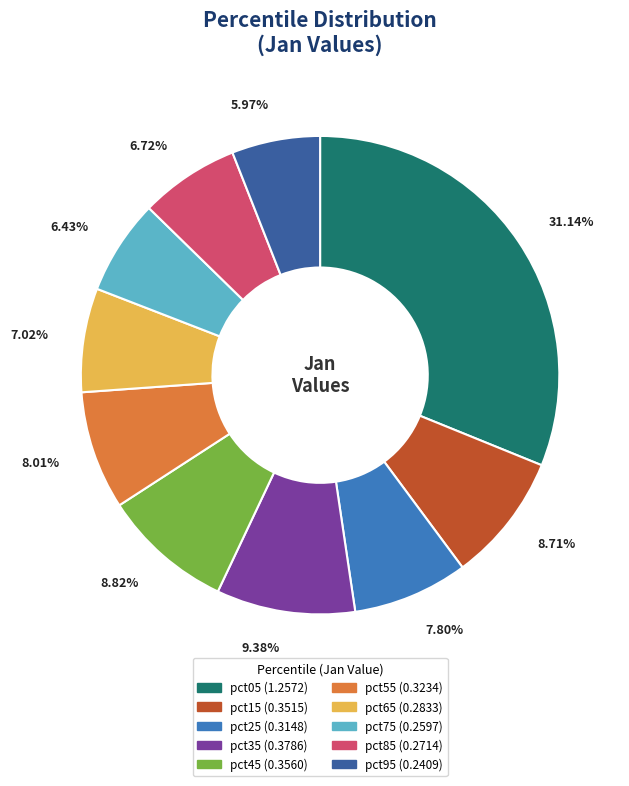

Which has a higher value, pct55 or pct75?

pct55